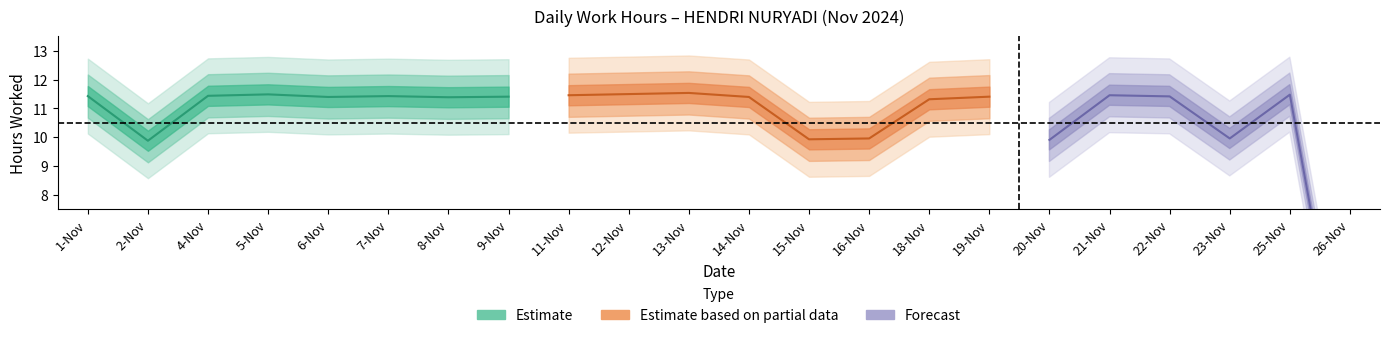

What is the difference between the second highest and second lowest values?

1.6